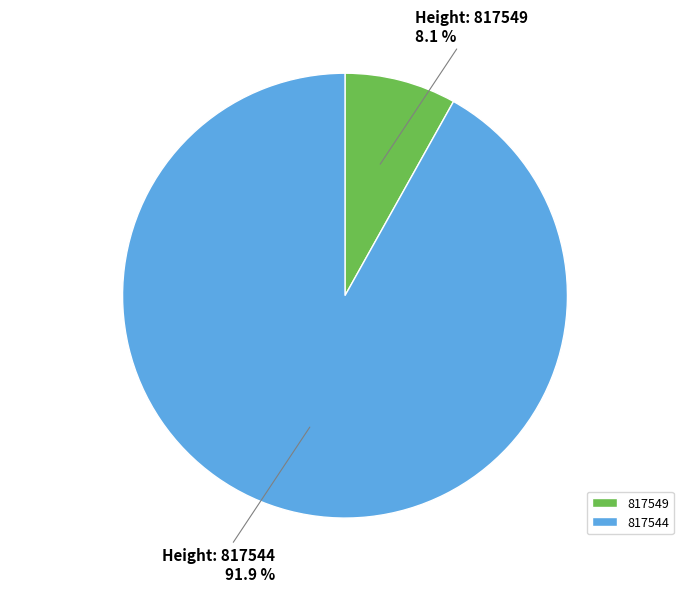

What portion of the pie excludes 817549?

91.9%